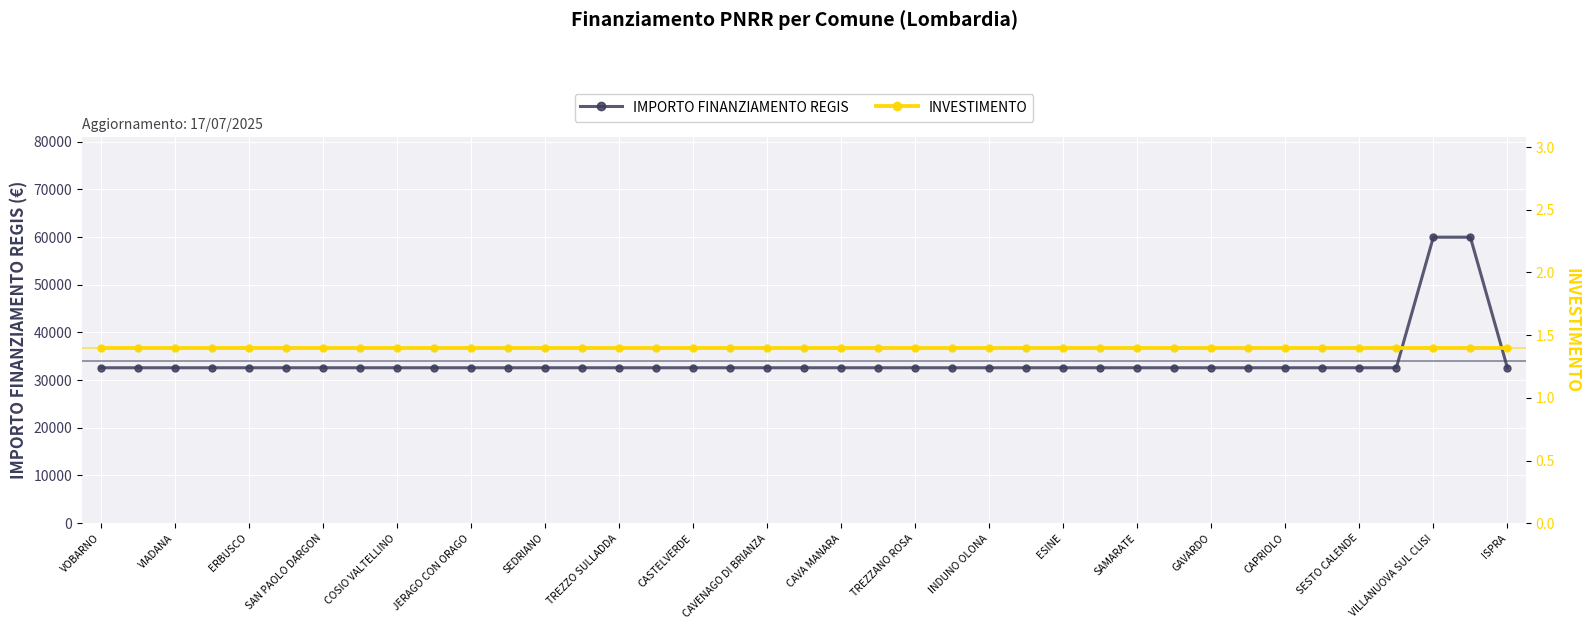

The value of IMPORTO FINANZIAMENTO REGIS at TREZZANO ROSA is 58157. True or false?

False